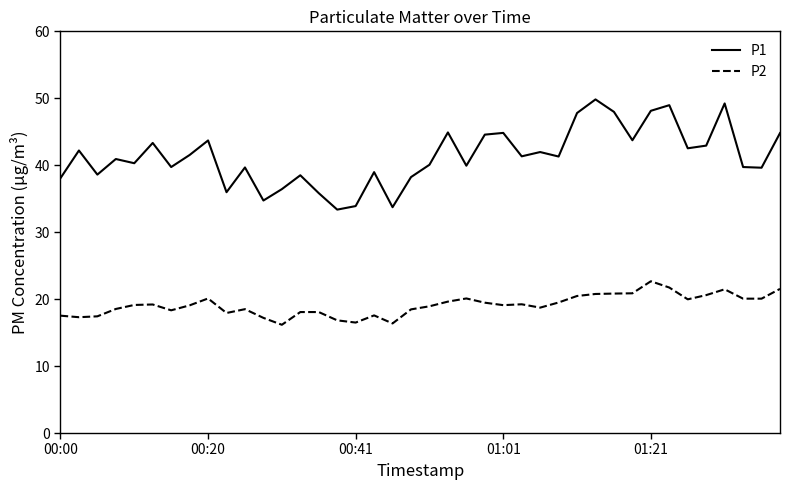

What is the maximum value shown in the chart?

49.8